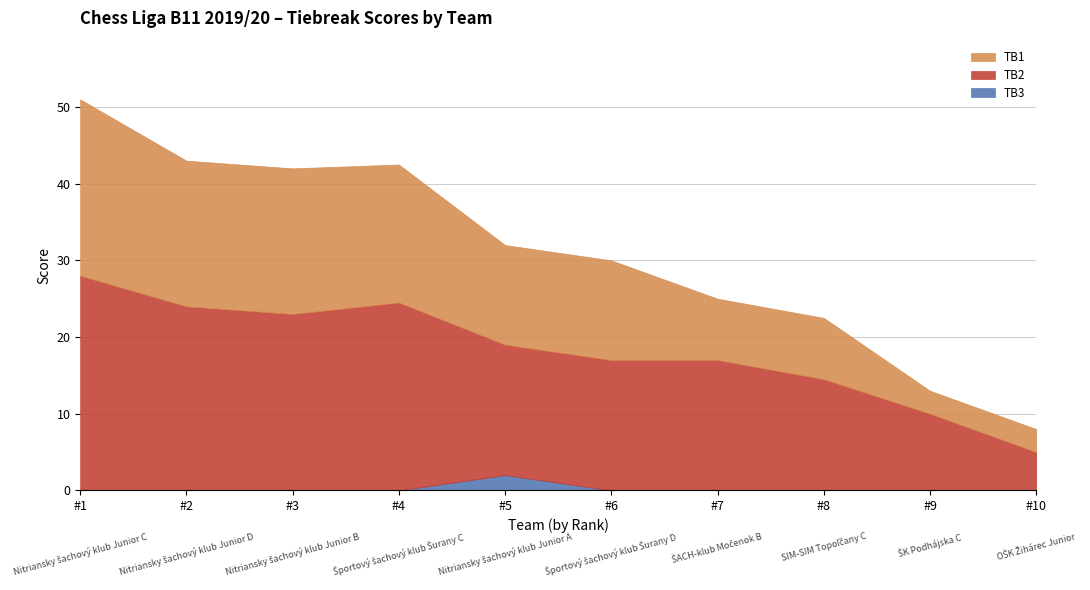

What is the difference between the highest and lowest values at Nitriansky šachový klub Junior C?

28.0